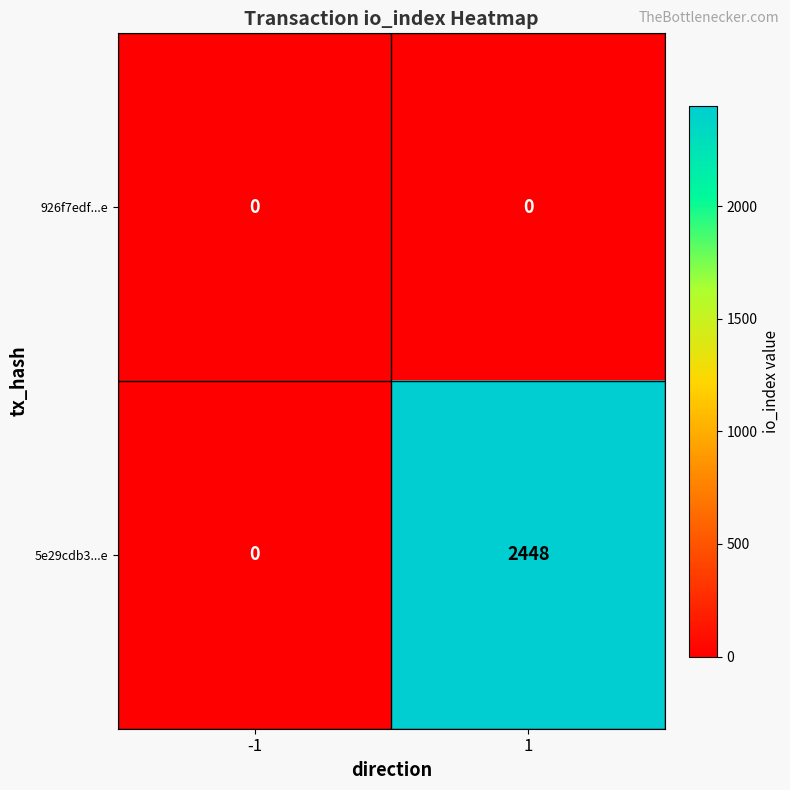

Rank the series by their average value, from lowest to highest.

926f7edf...e, 5e29cdb3...e